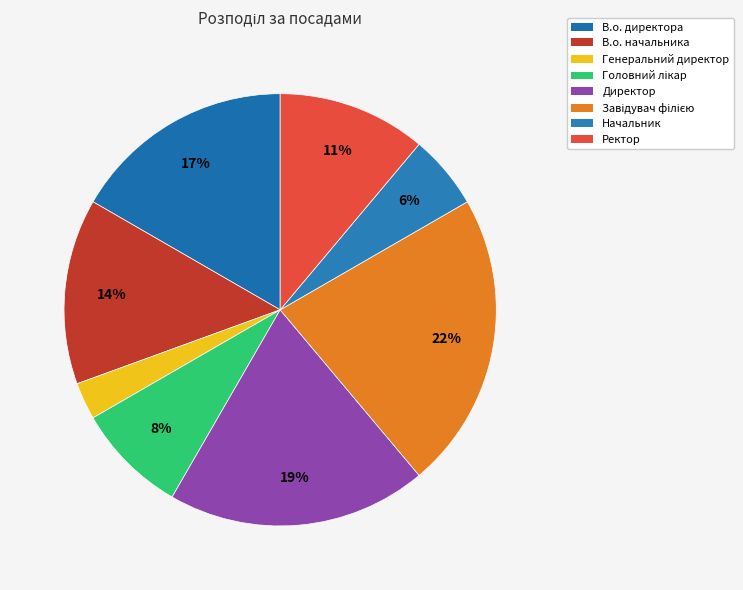

What is the ratio of the value at Директор to the value at Генеральний директор?

7.0